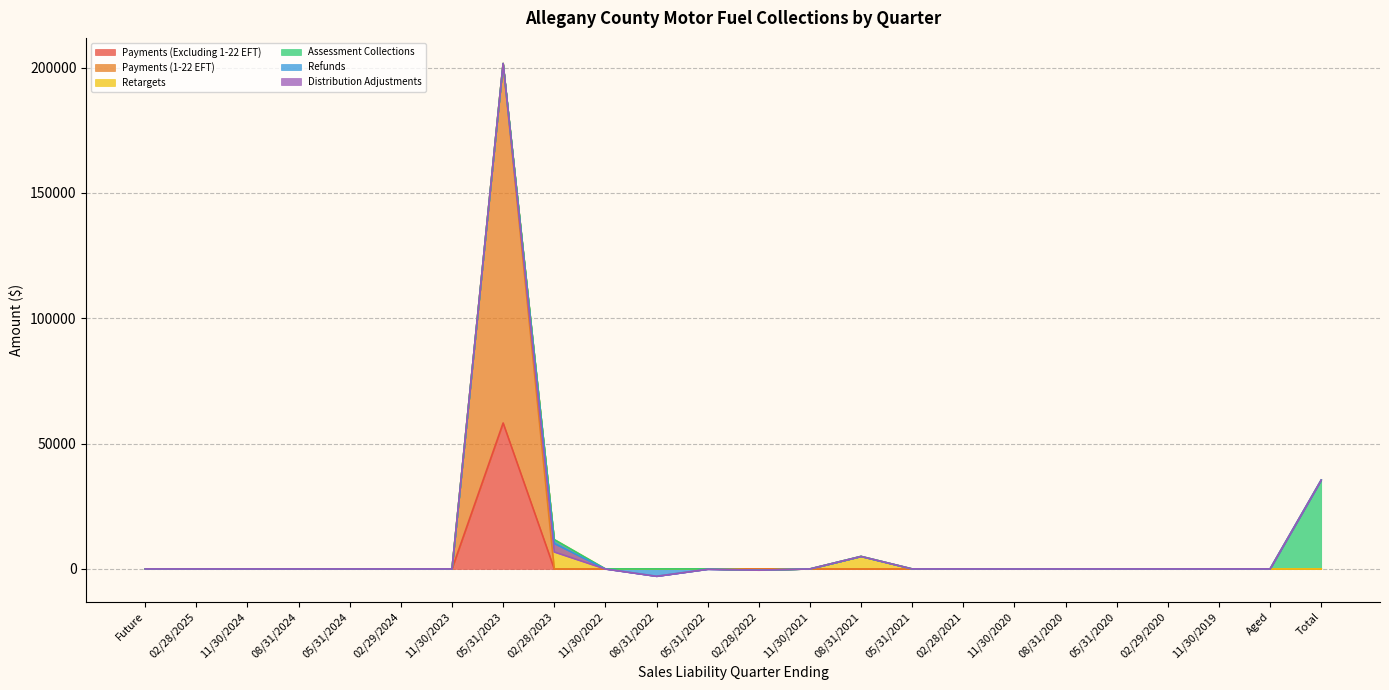

Rank the series by their maximum value, from lowest to highest.

Refunds, Distribution Adjustments, Retargets, Assessment Collections, Payments (Excluding 1-22 EFT), Payments (1-22 EFT)